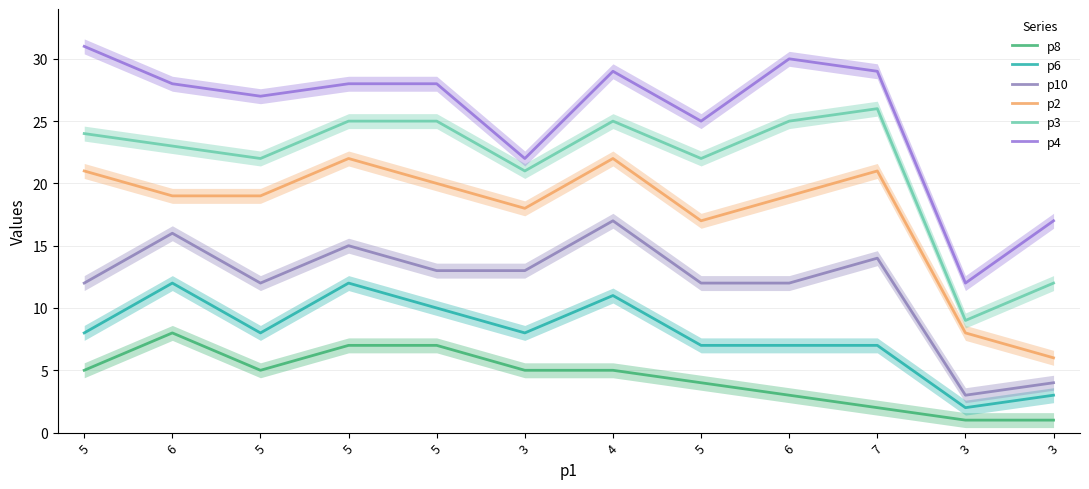

At 5, list the series in order from largest to smallest.

p4, p3, p2, p10, p6, p8